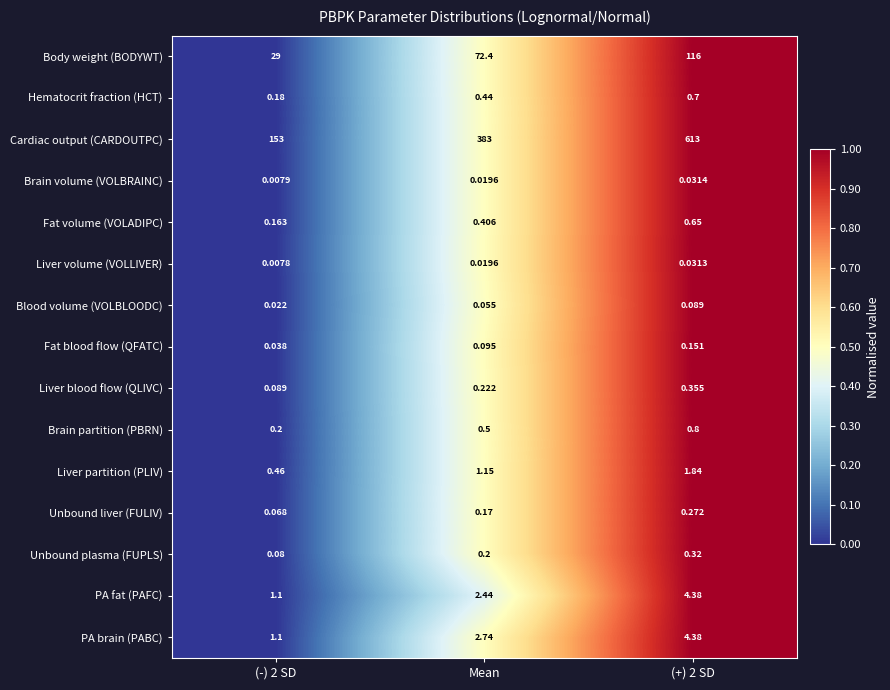

Which series has the largest range (max minus min)?

Cardiac output (CARDOUTPC)